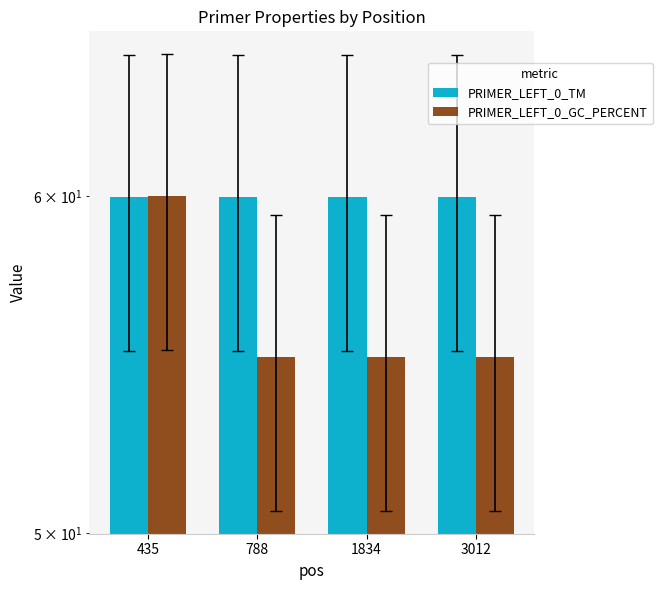

Between 1834 and 788, which is larger?

788